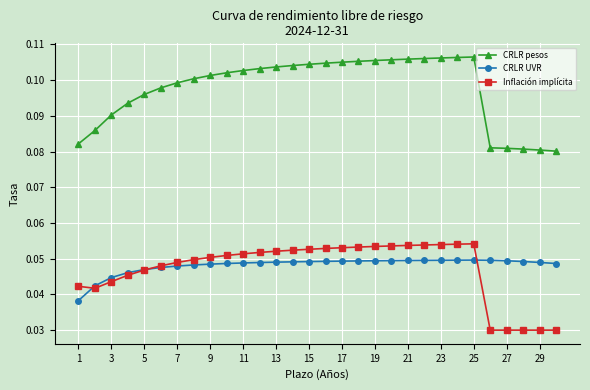

At how many categories does at least one series exceed 0?

30